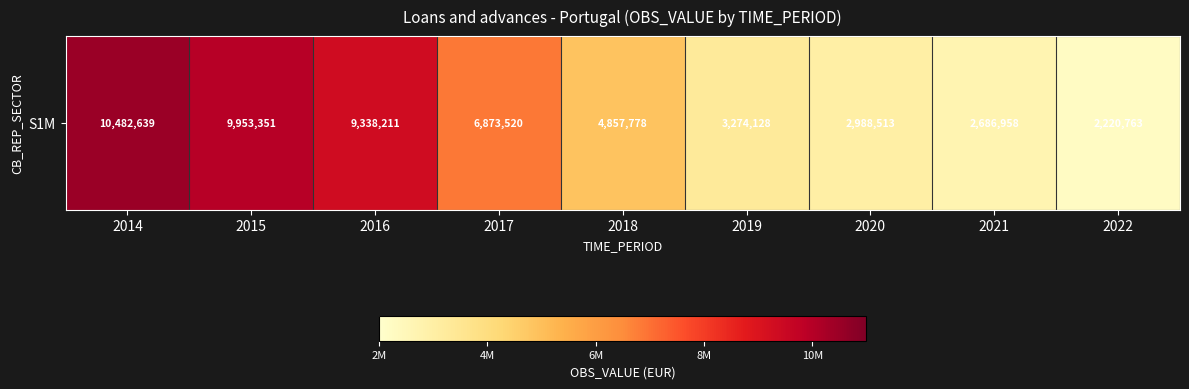

Reading left to right, list all the values displayed in this chart.

2014=10482639	2015=9953351	2016=9338211	2017=6873520	2018=4857778	2019=3274128	2020=2988513	2021=2686958	2022=2220763